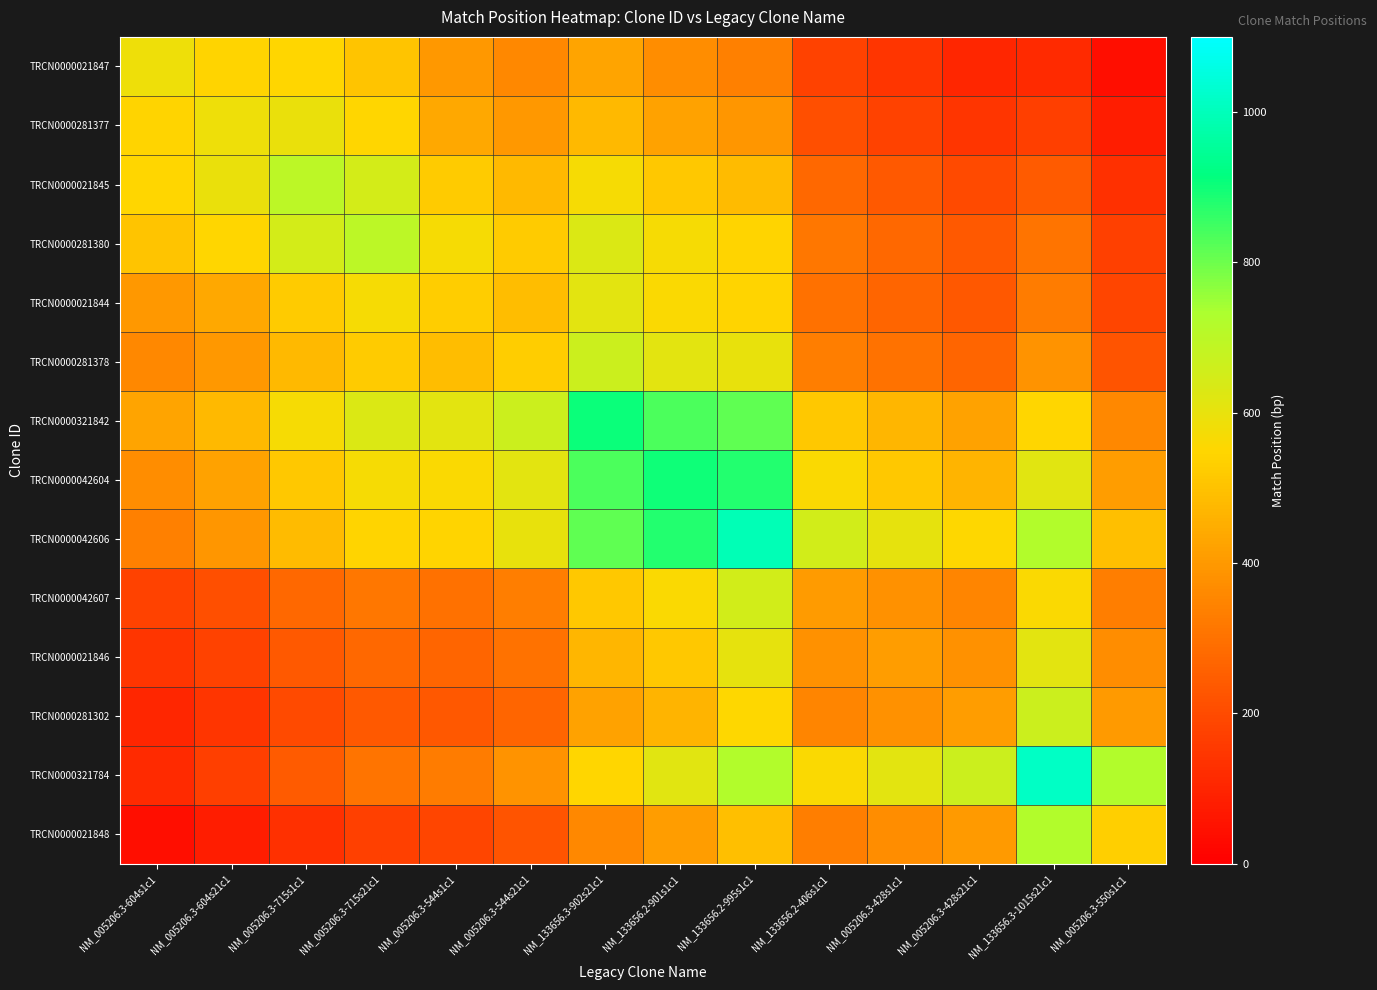

Between NM_005206.3-428s21c1 and NM_133656.2-995s1c1, which is larger?

NM_133656.2-995s1c1